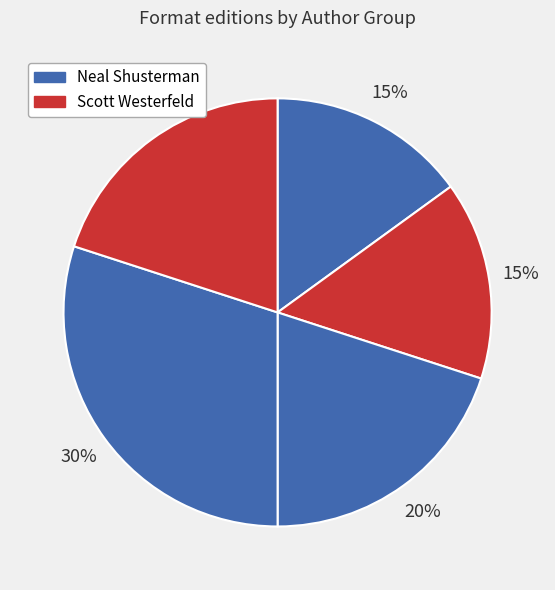

To the nearest percent, what is the average slice percentage?

20%